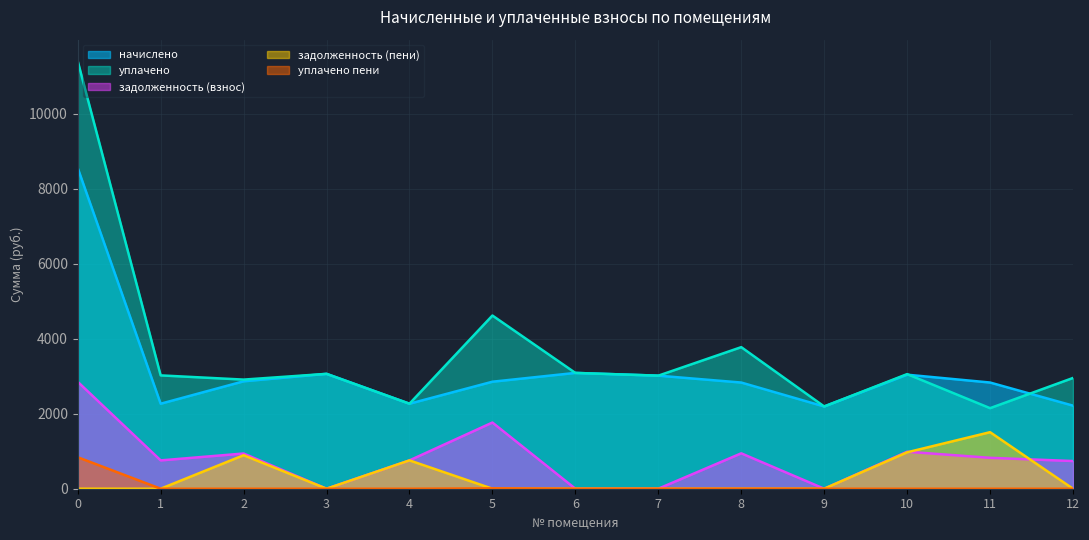

Reading left to right, what are all the values shown in this chart?

начислено: 0=8549.1	1=2265.6	2=2863.1	3=3061.8	4=2265.6	5=2852.2	6=3086.8	7=3013.5	8=2830.1	9=2192.3	10=3039.1	11=2830.5	12=2214.3
уплачено: 0=11398.8	1=3020.8	2=2908.6	3=3061.8	4=2265.6	5=4616.4	6=3086.8	7=3013.5	8=3773.5	9=2192.3	10=3054.7	11=2147.1	12=2952.4
задолженность (взнос): 0=2849.7	1=755.2	2=938.7	3=0.0	4=755.2	5=1764.2	6=0.0	7=0.0	8=943.4	9=0.0	10=985.9	11=823.7	12=738.1
задолженность (пени): 0=0.0	1=0.0	2=893.2	3=0.0	4=755.2	5=0.0	6=0.0	7=0.0	8=0.0	9=0.0	10=970.3	11=1507.2	12=0.0
уплачено пени: 0=839.5	1=0.0	2=0.0	3=0.0	4=0.0	5=9.8	6=0.0	7=0.0	8=0.0	9=0.0	10=0.0	11=0.0	12=0.0